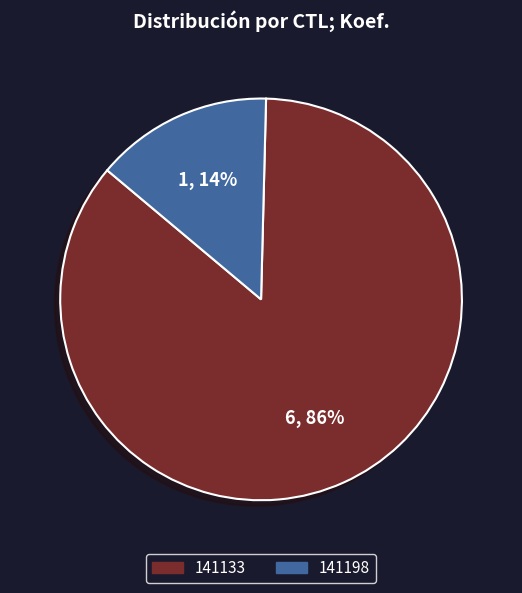

How many slices are in this pie chart?

2